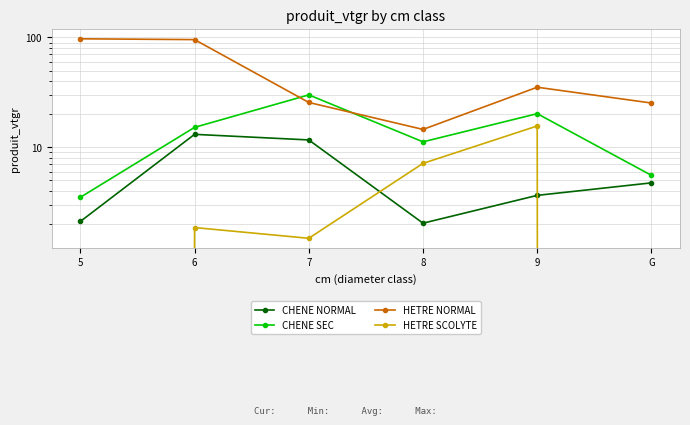

Reading right to left, extract all data points from this chart.

CHENE NORMAL: 4.7	3.6	2.0	11.7	13.1	2.1
CHENE SEC: 5.5	20.2	11.2	30.0	15.2	3.5
HETRE NORMAL: 25.3	35.2	14.5	25.6	95.7	97.2
HETRE SCOLYTE: 0.0	15.6	7.1	1.5	1.9	0.0